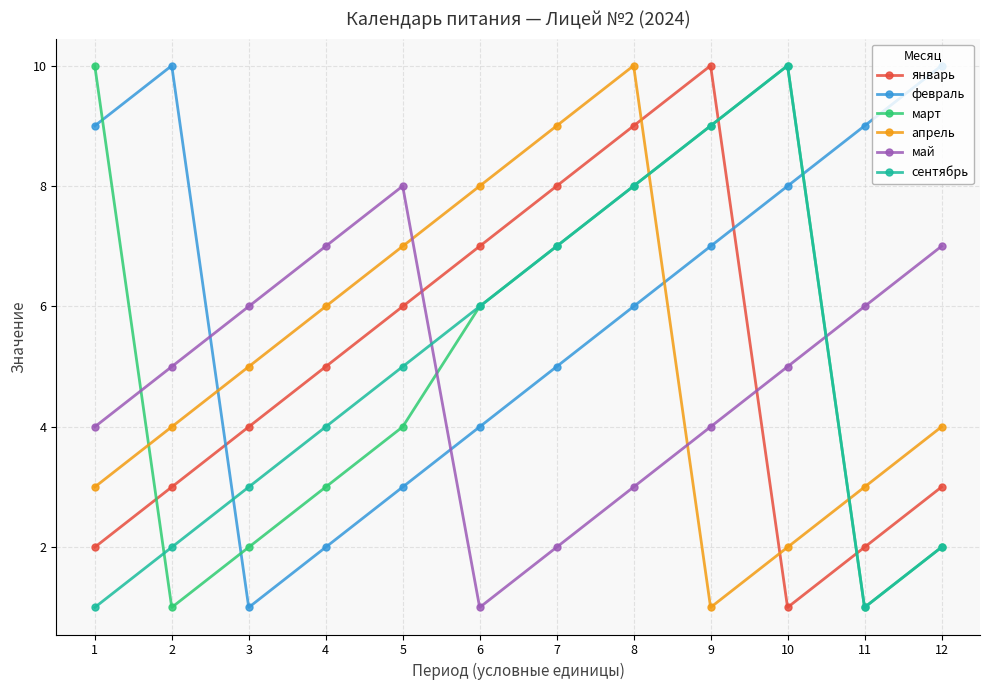

What is the difference between the maximum and second lowest values in the март series?

9